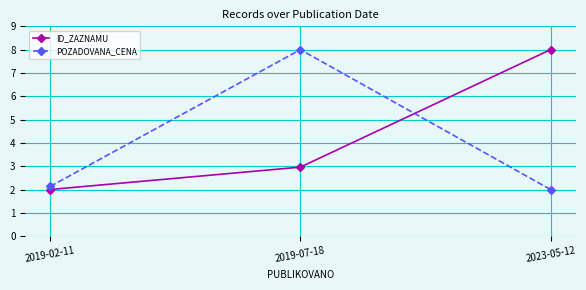

Is this an area chart (filled region under the line)?

No